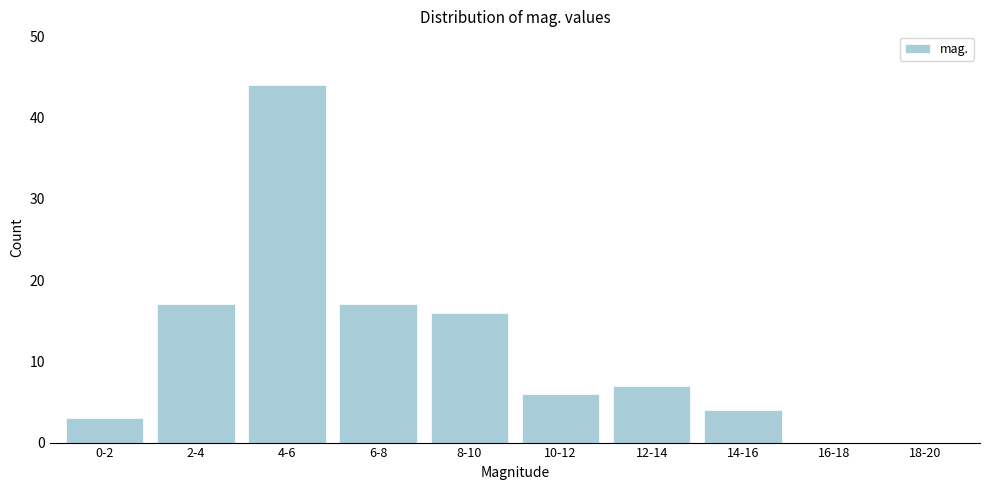

Reading left to right, what are all the values shown in this chart?

0-2=3	2-4=17	4-6=44	6-8=17	8-10=16	10-12=6	12-14=7	14-16=4	16-18=0	18-20=0